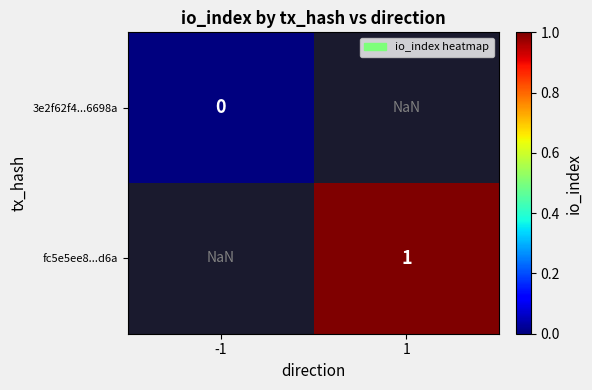

Is the value of fc5e5ee8...d6a at 1 greater than the value of 3e2f62f4...6698a at -1?

Yes